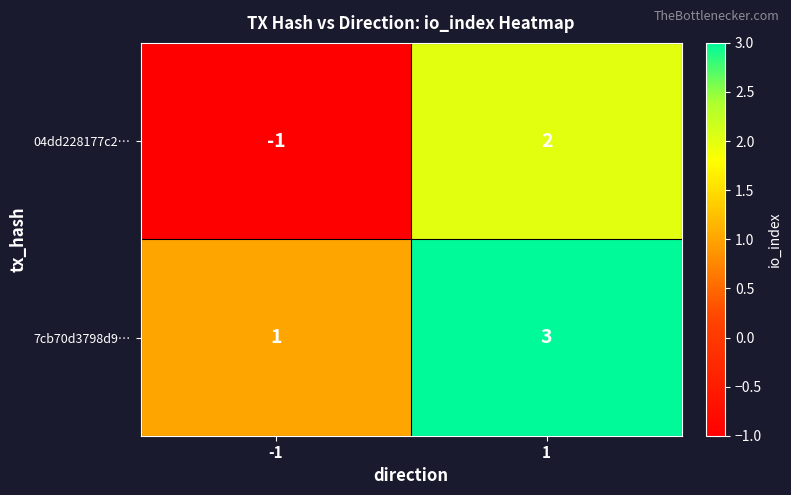

The value of 7cb70d3798d9… at 1 is 3. True or false?

True